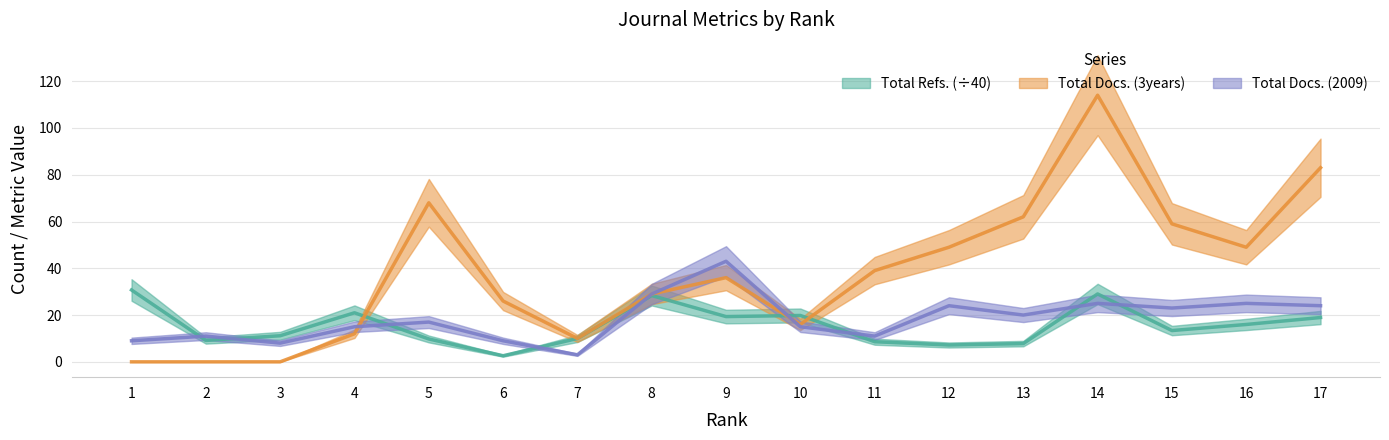

Is the value of Total Refs. at 2 greater than the value of Total Docs. (2009) at 5?

No